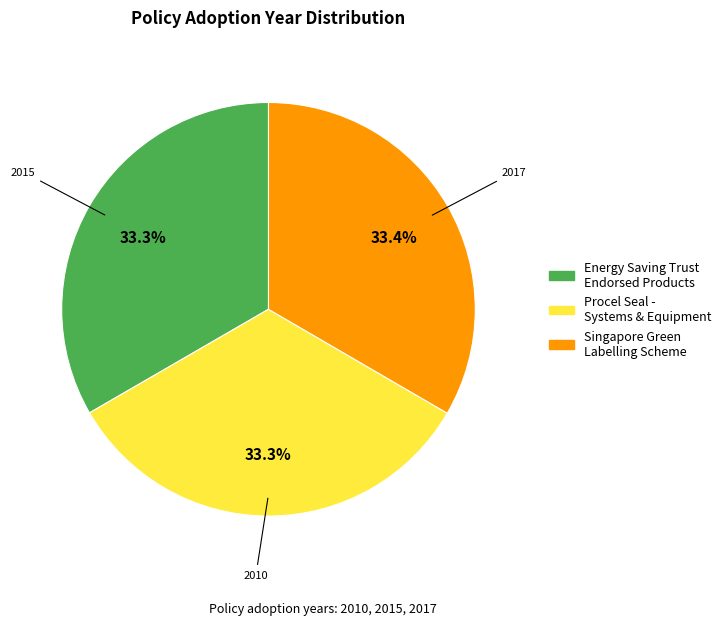

Does any single category account for the majority?

No